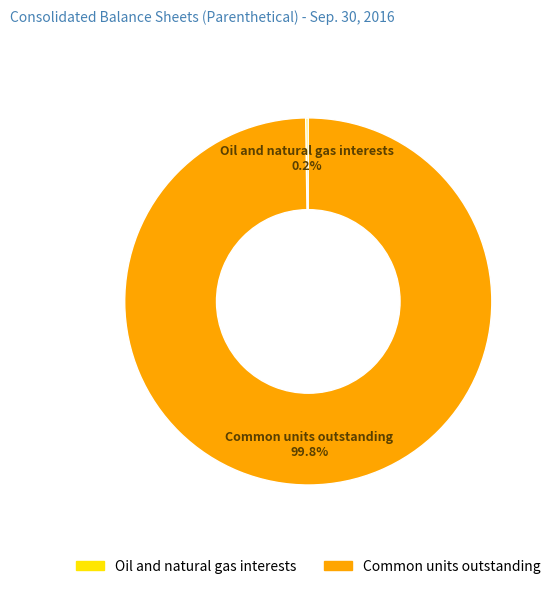

How much of the chart is everything except Common units outstanding?

0.2%